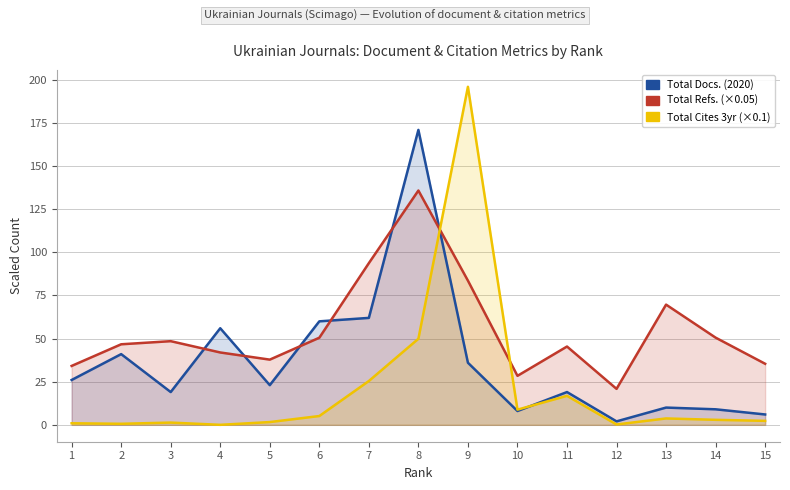

True or false: Total Refs. has a value of 33.8 at 3.

False